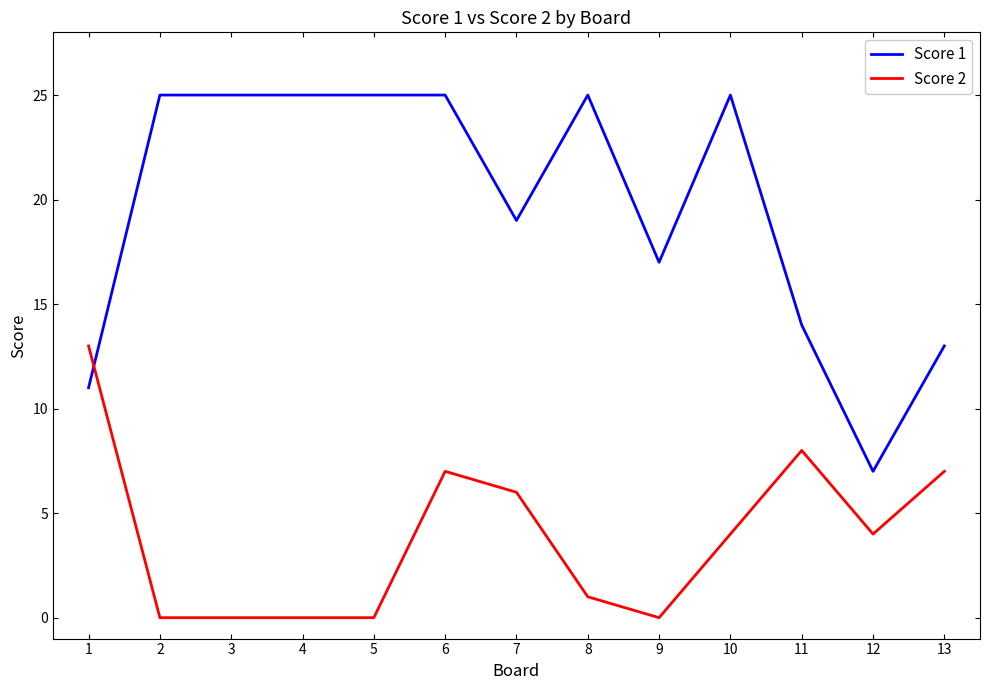

Is the value of Score 1 at 9 greater than the value of Score 2 at 9?

Yes